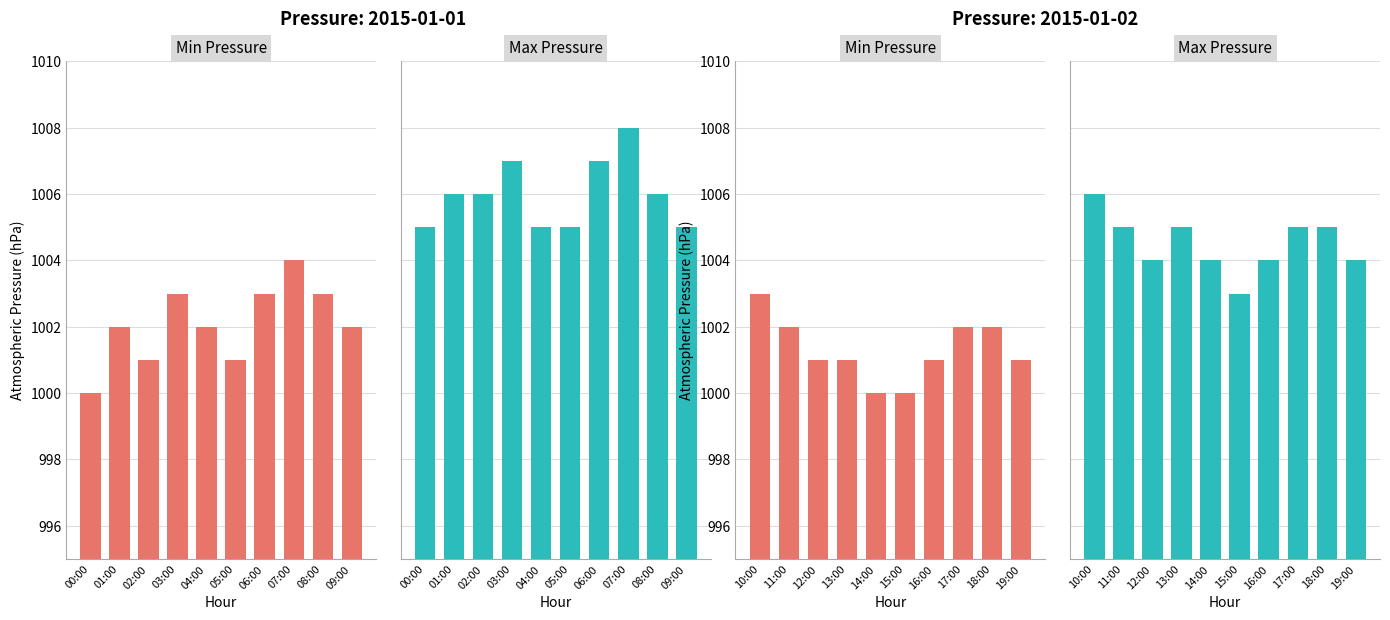

Rank the series by their maximum value, from lowest to highest.

Min Pressure, Max Pressure